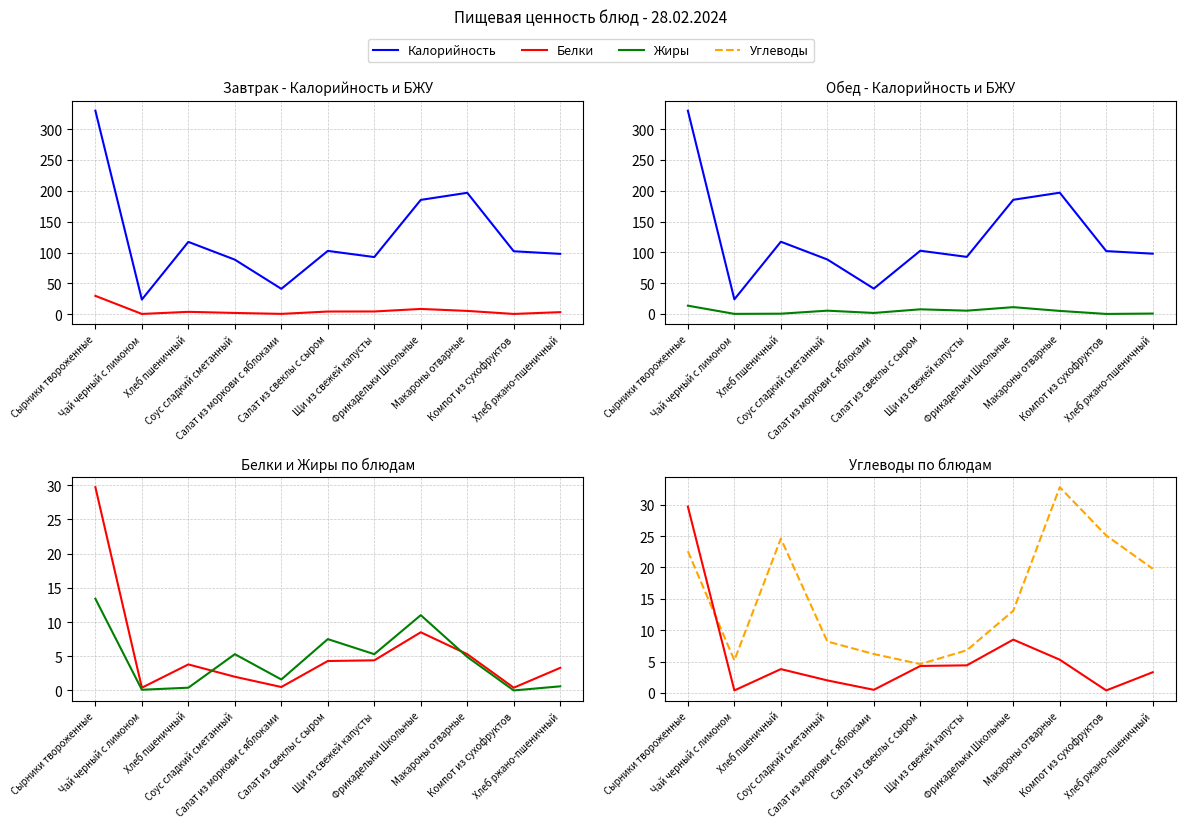

How many data points in Калорийность are less than 102?

5